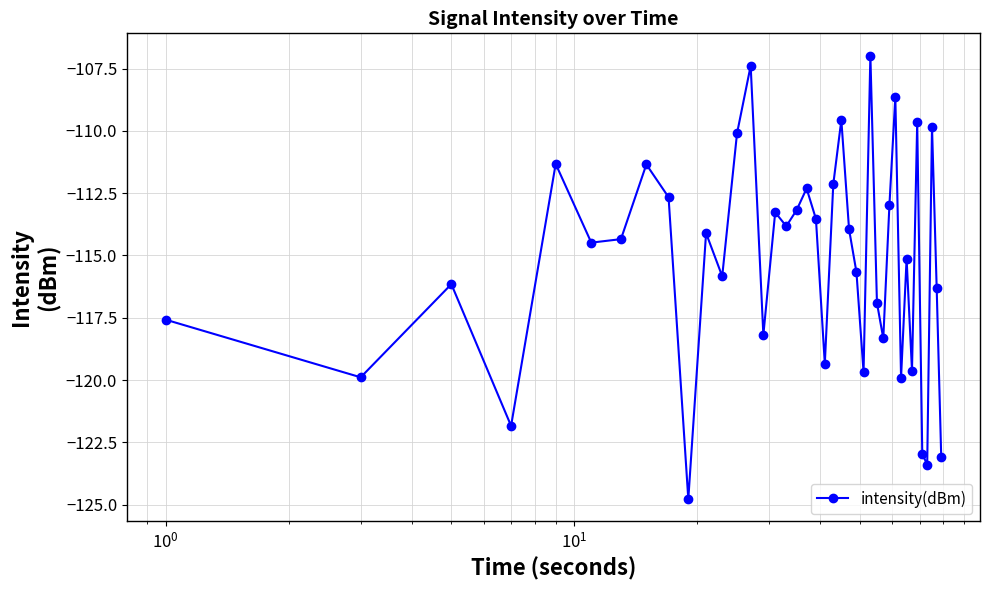

True or false: the data has more than 0 interior local peaks.

True